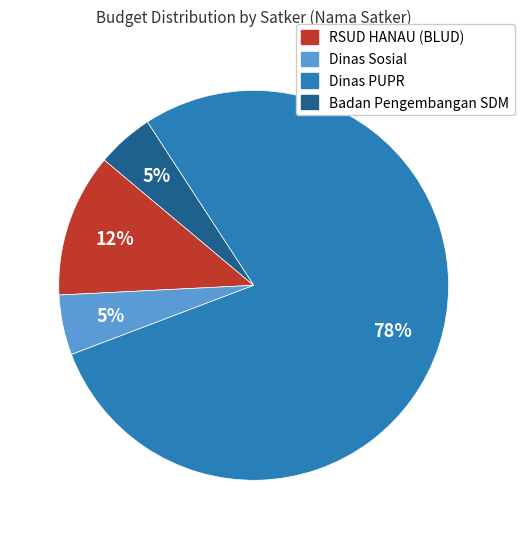

To the nearest percent, what percentage of the pie is RSUD HANAU (BLUD)?

12%